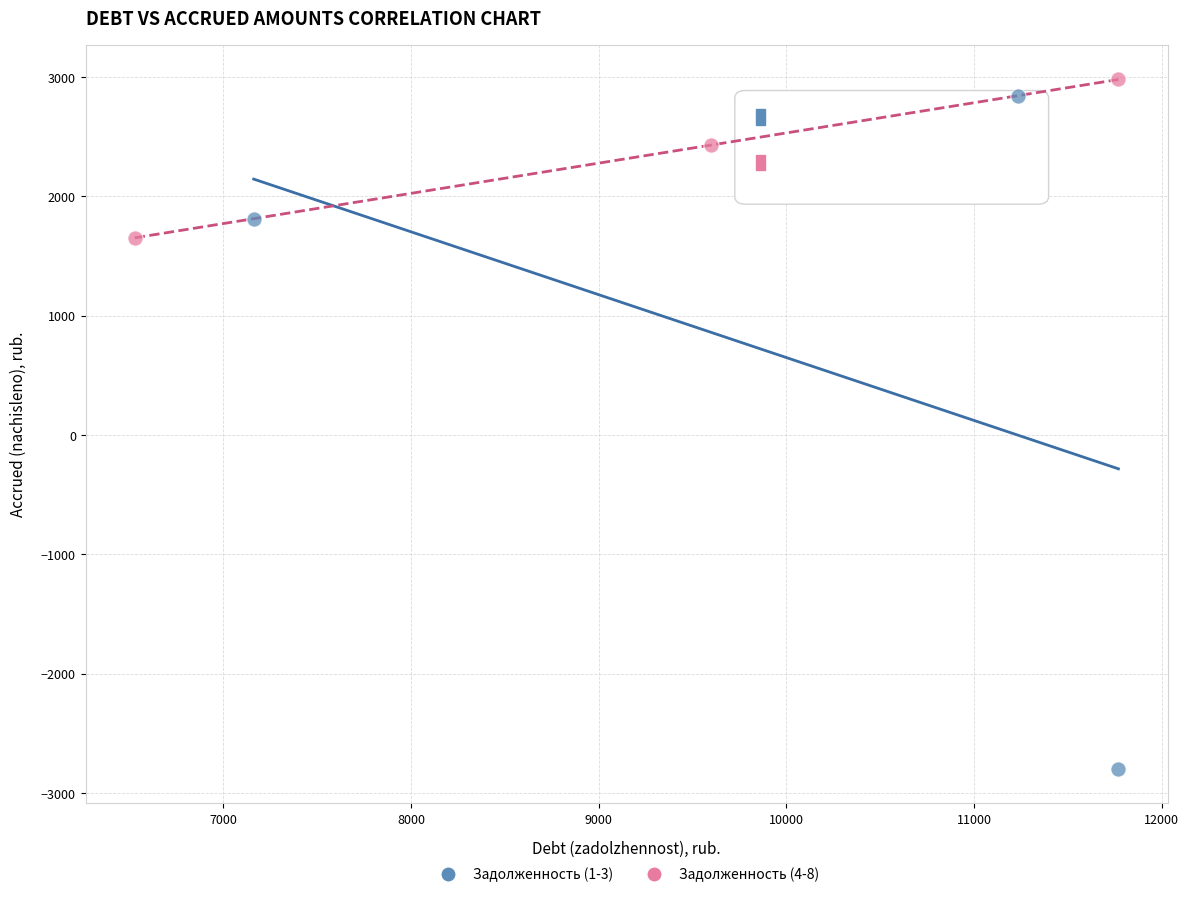

Which series reaches the maximum Y coordinate?

Задолженность (4-8)